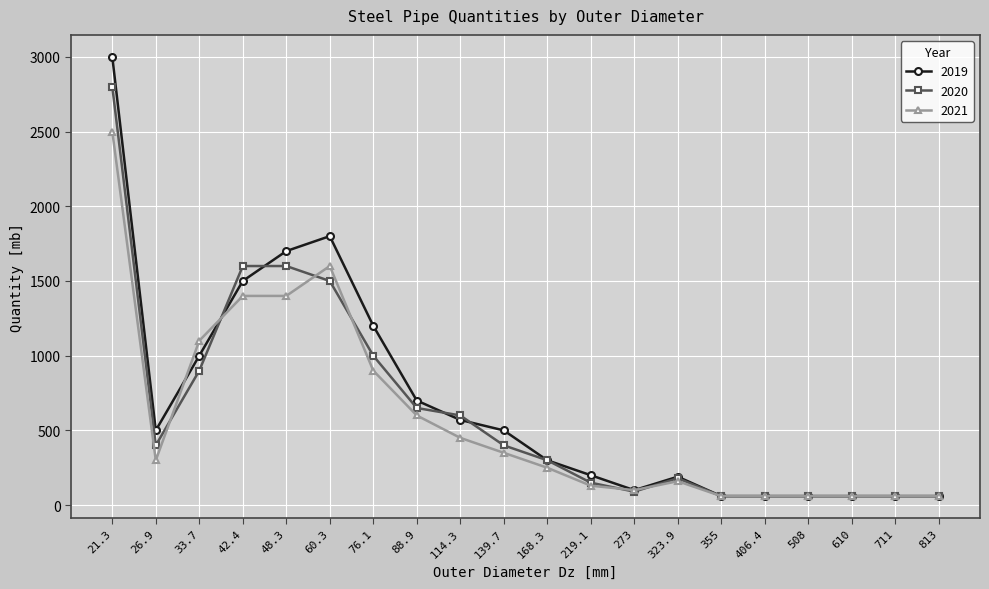

Rank the series at 114.3 from lowest to highest value.

2021, 2019, 2020